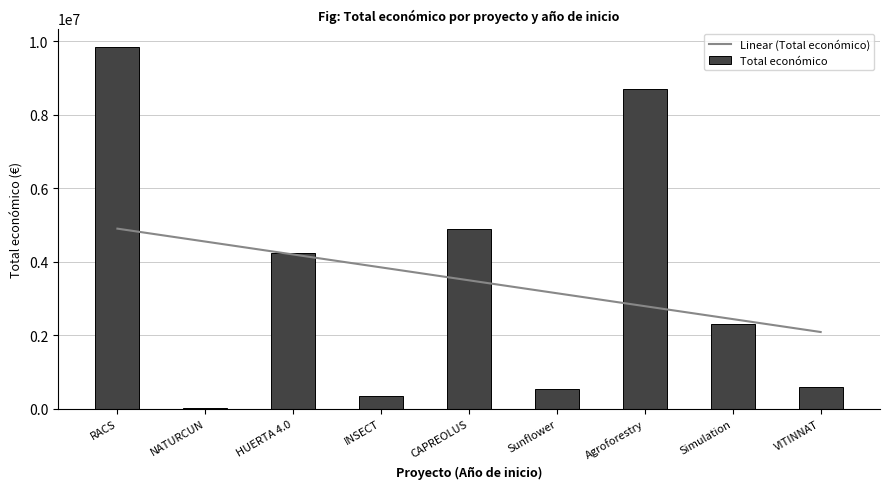

Is it true that Total económico equals 3017665 at Simulation?

False